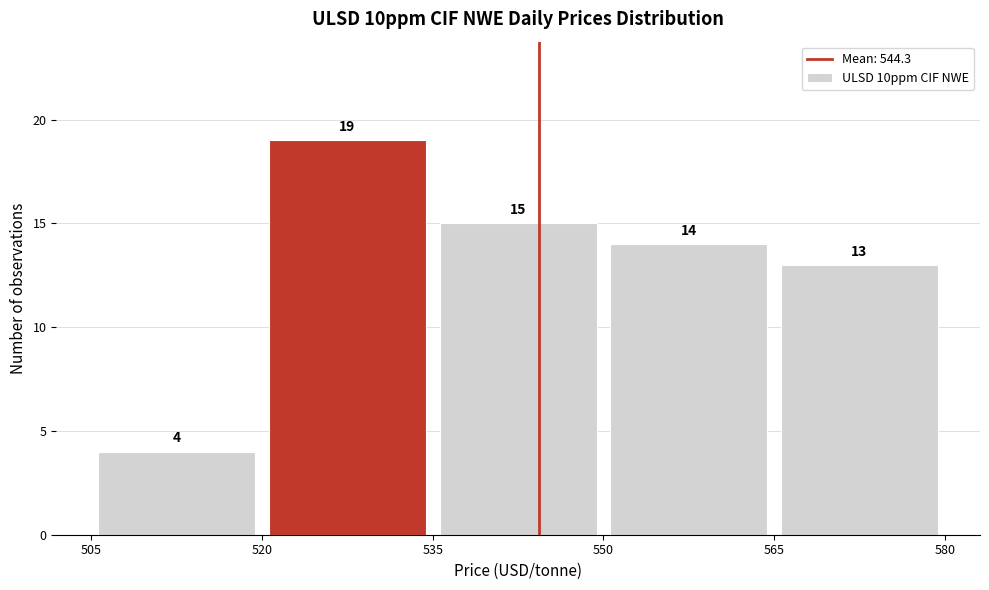

What is the height of the bar covering 505 to 520 on the x-axis?

4